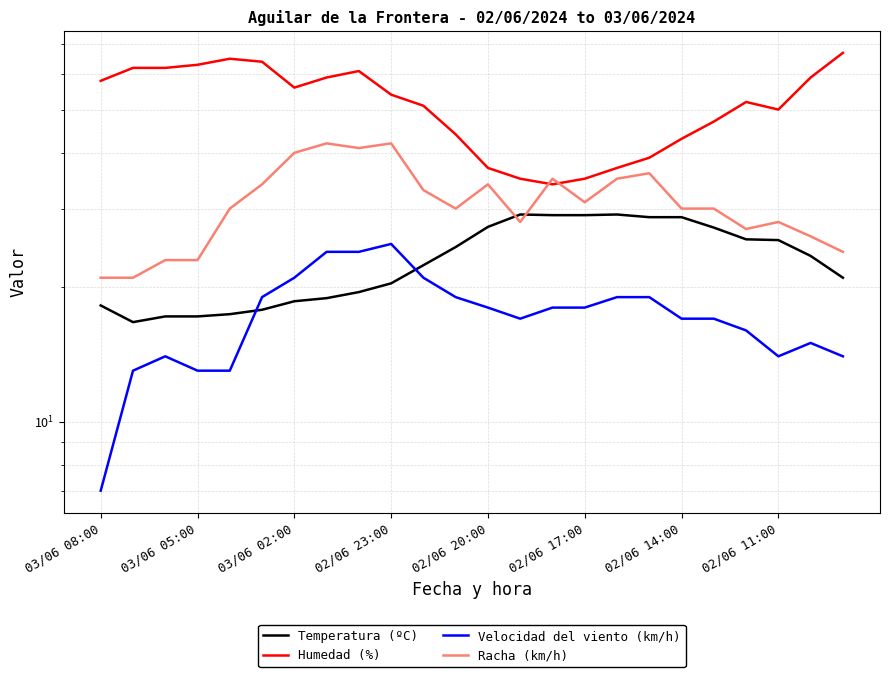

Which series ends up on top after the final intersection of Humedad (%) and Racha (km/h)?

Humedad (%)